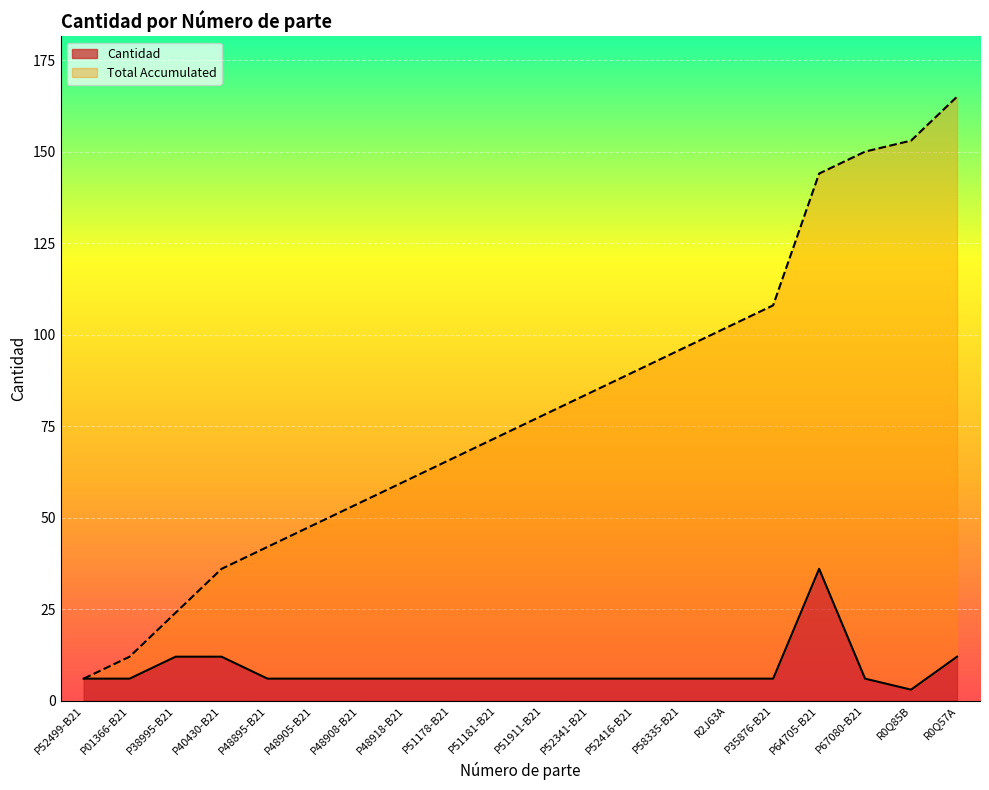

What is the value of the Cantidad point at the 6th from the left?

6